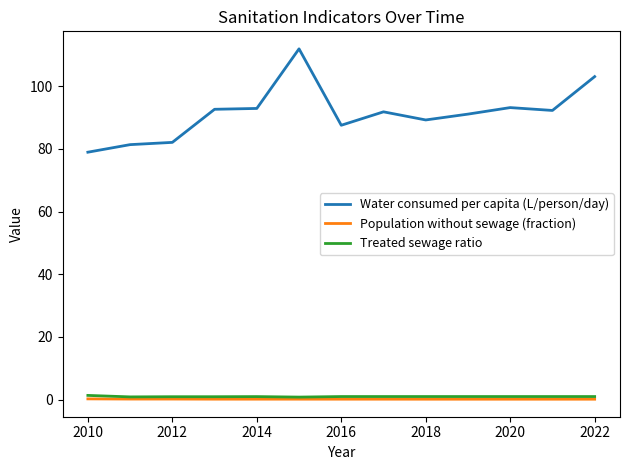

Which series has the largest total across all categories?

Water consumed per capita (L/person/day)